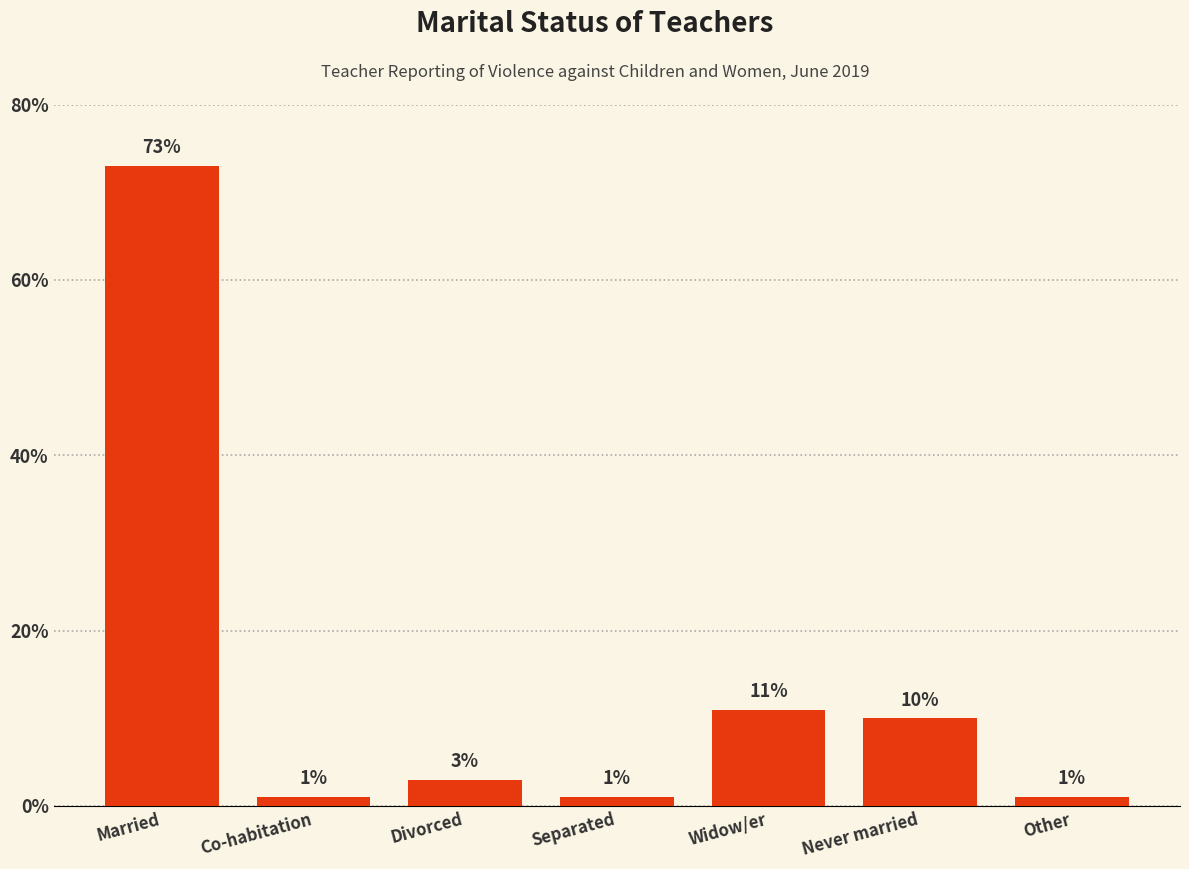

What is the label of the 3rd bar from the right?

Widow/er